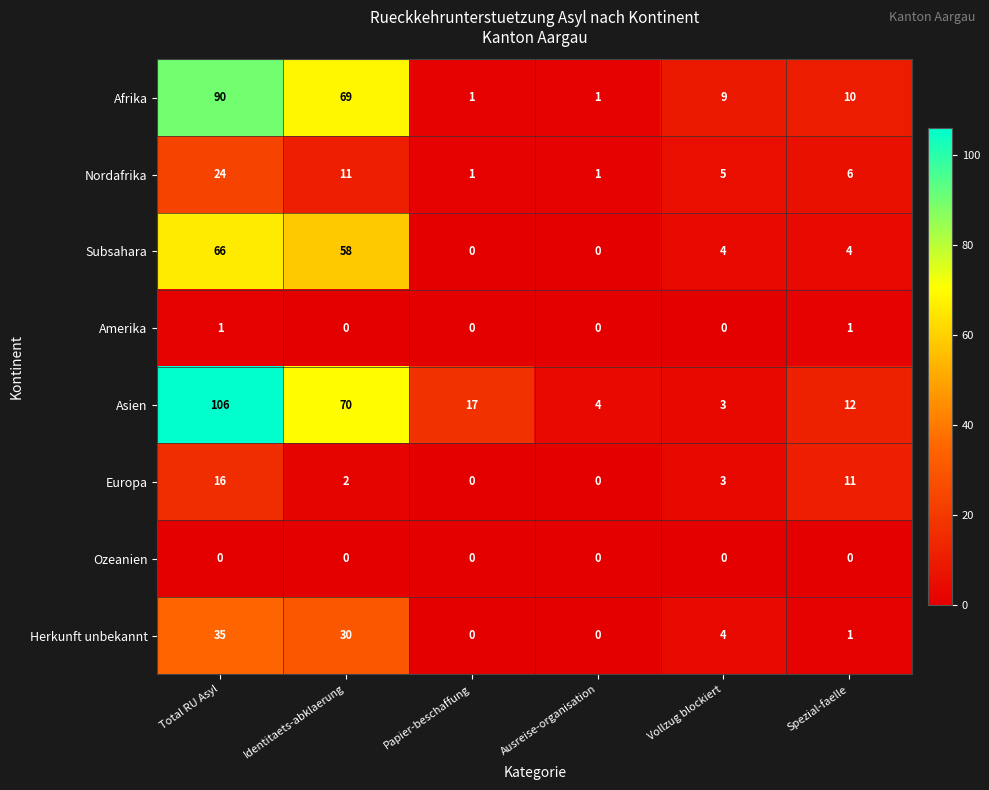

True or false: Europa has a value of 3 at Vollzug blockiert.

True